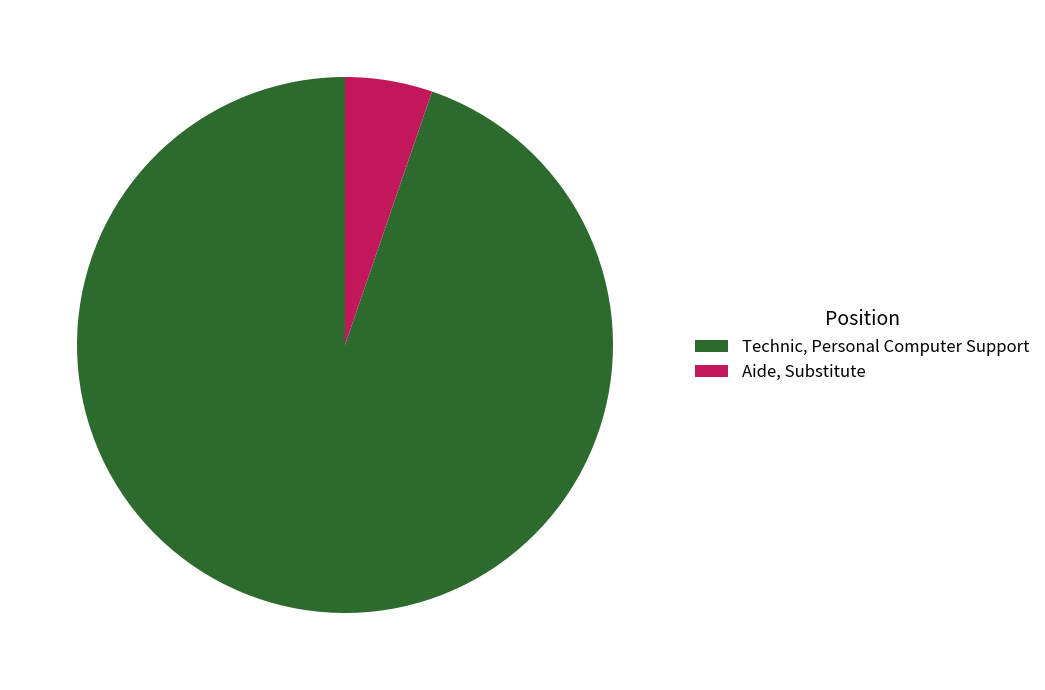

Does any single category account for the majority?

Yes